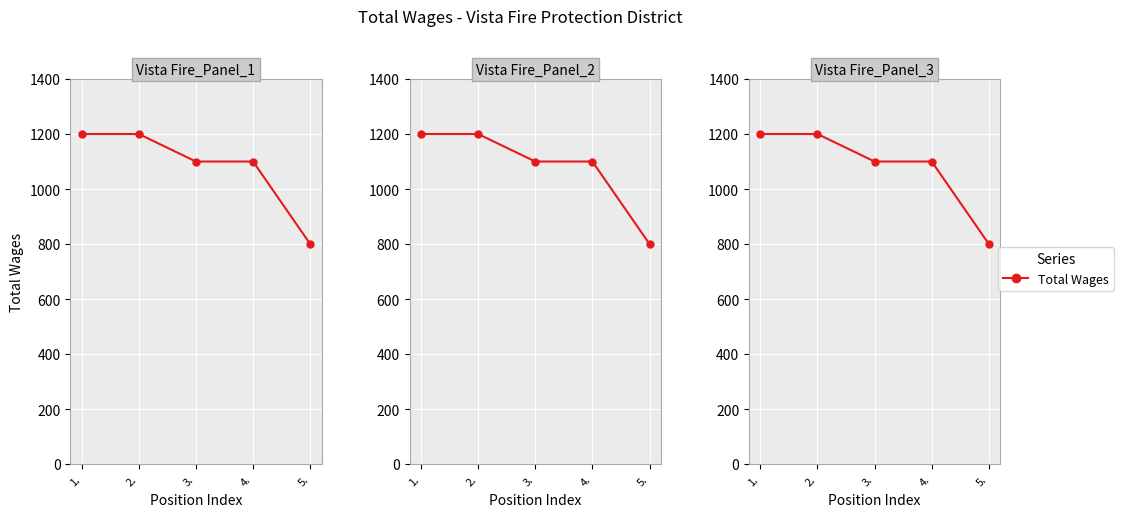

What is the label of the 5th point from the left?

5.